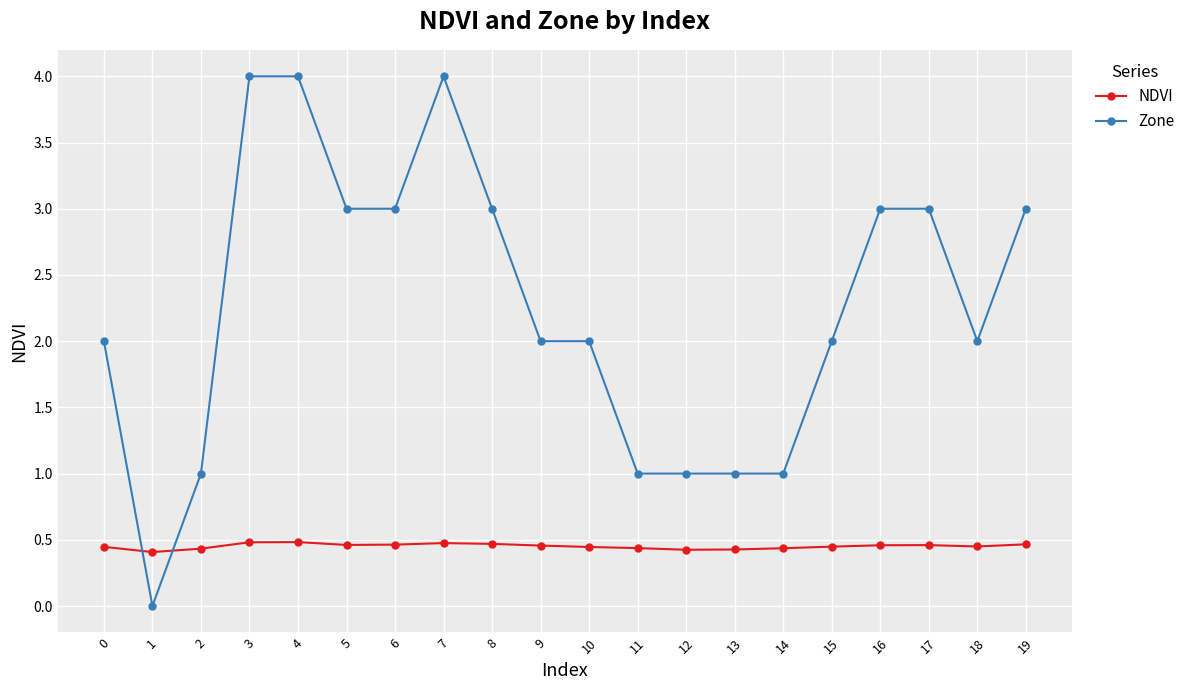

True or false: Zone has a value of 1.1 at 16.

False